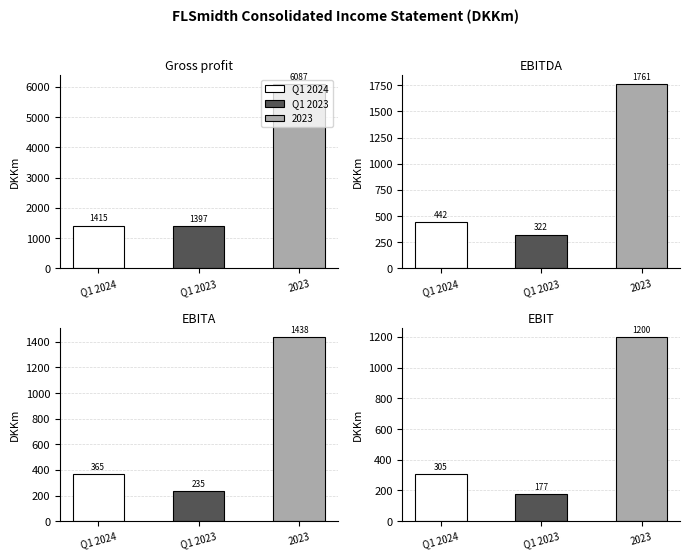

Which category has the highest value in the Q1 2023 series?

Gross profit